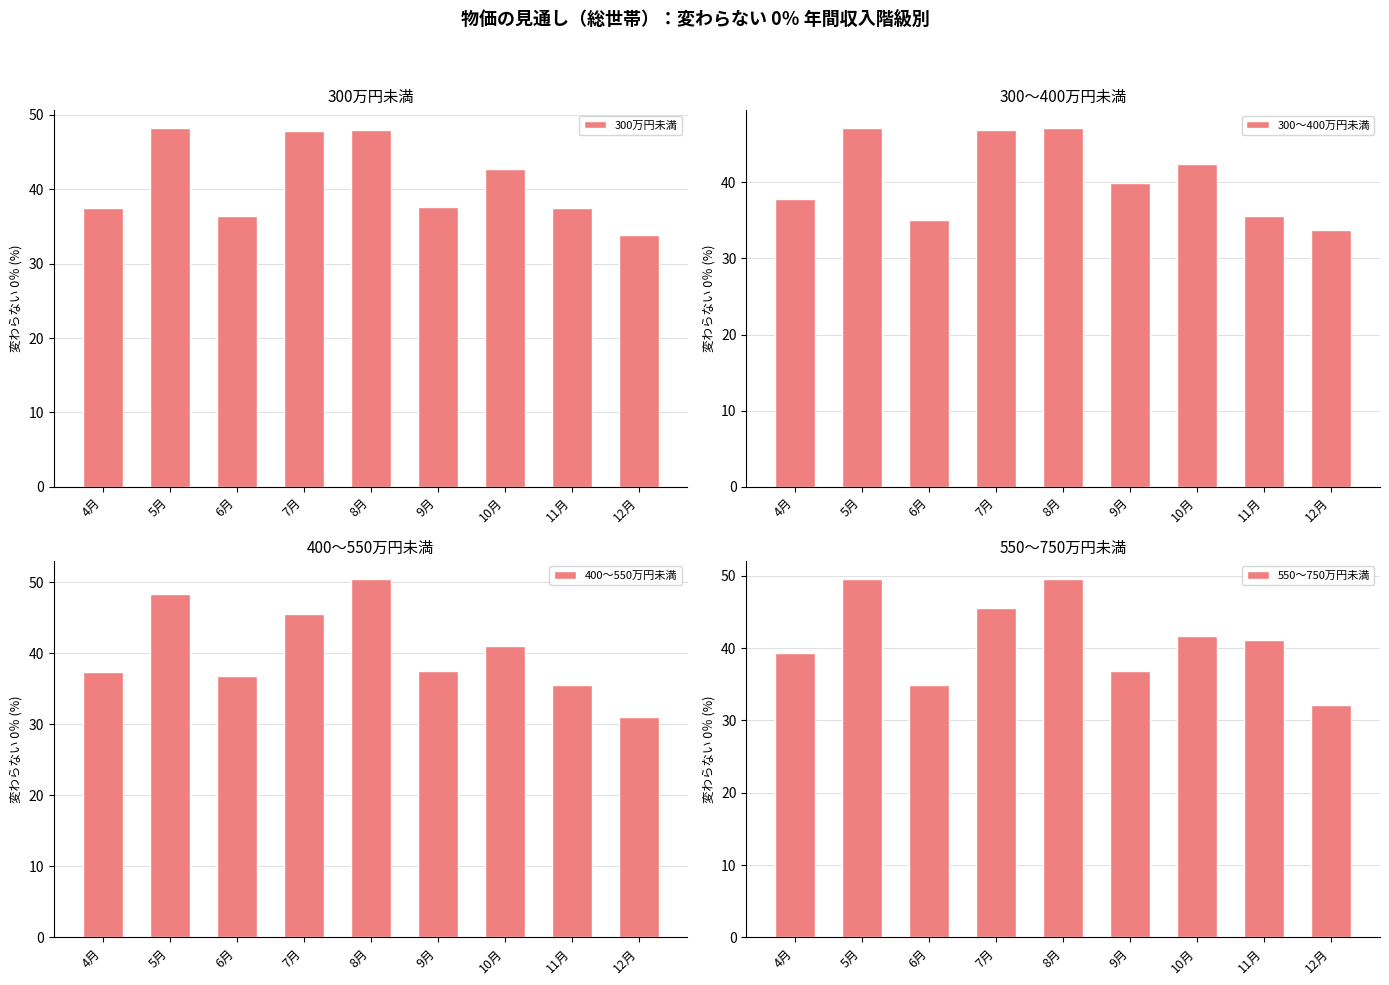

What position from the left is 6月?

3